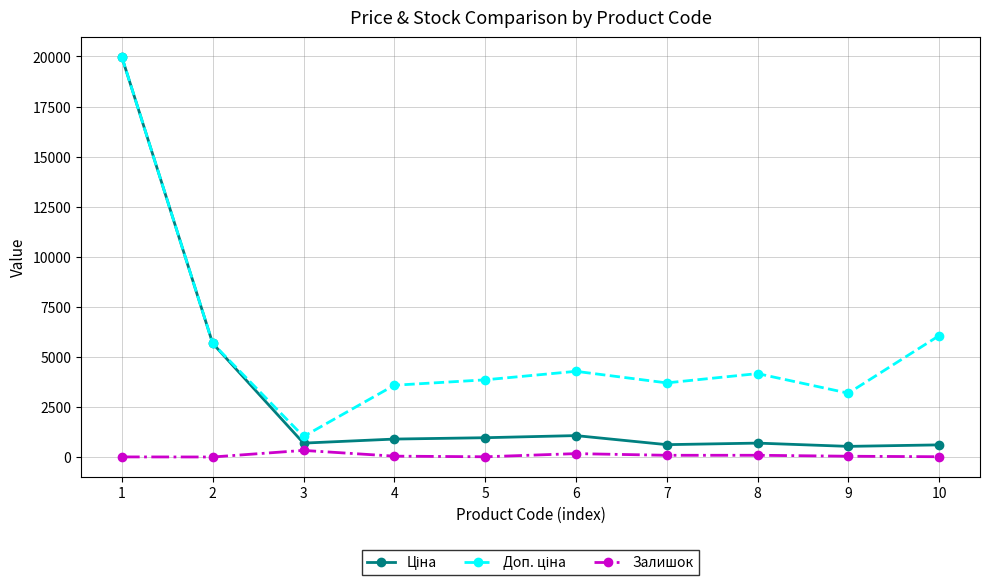

Where is the first local minimum for Доп. ціна?

3